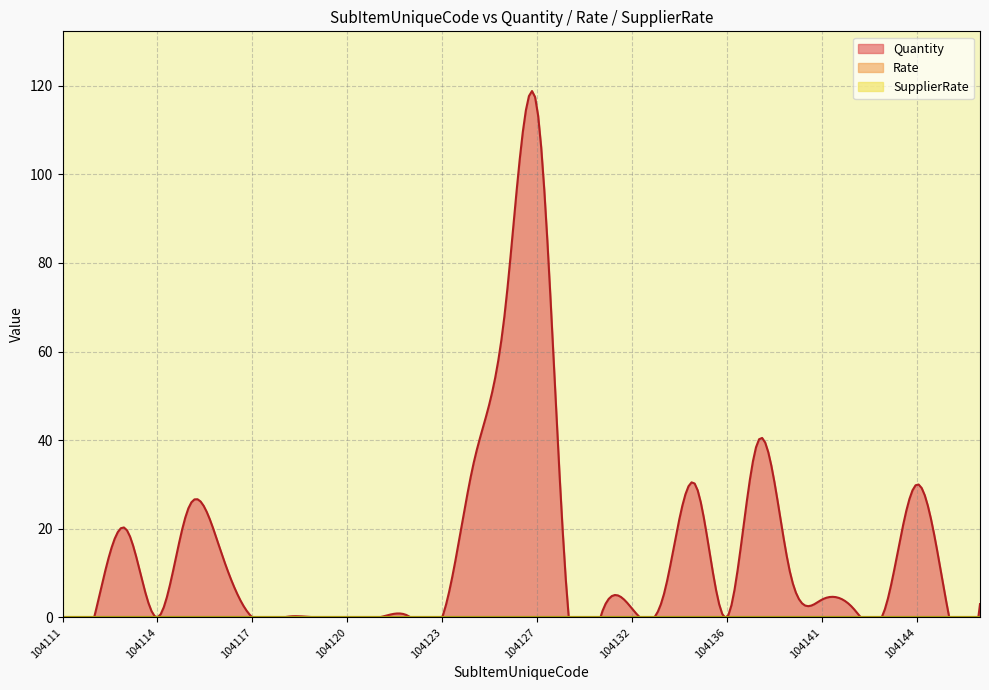

At which label does SupplierRate reach its minimum?

104111